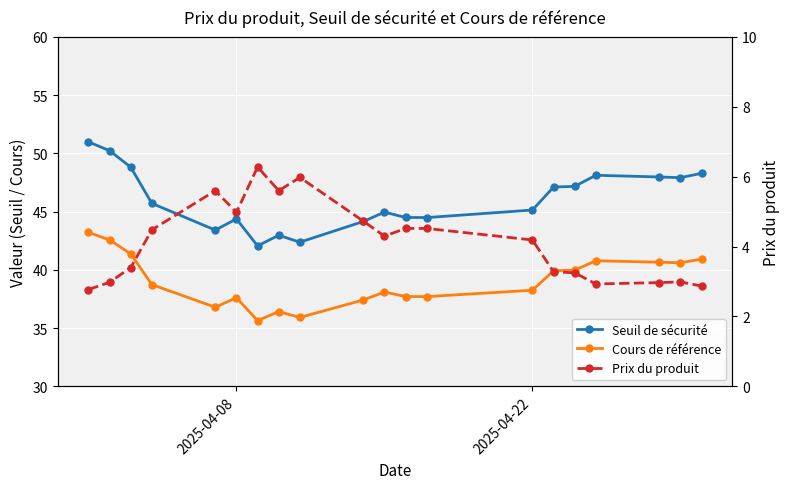

How many distinct data groups are displayed?

3